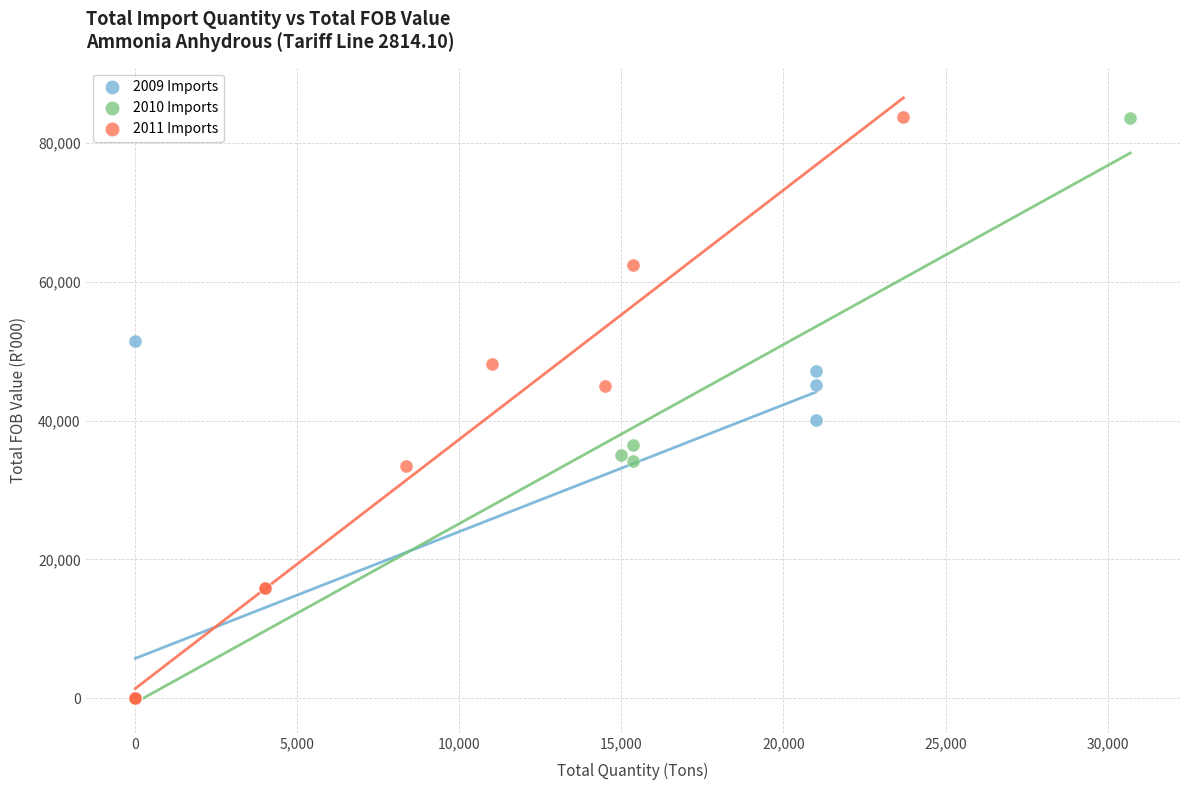

What are all the series names shown in the legend?

2009 Imports, 2010 Imports, 2011 Imports